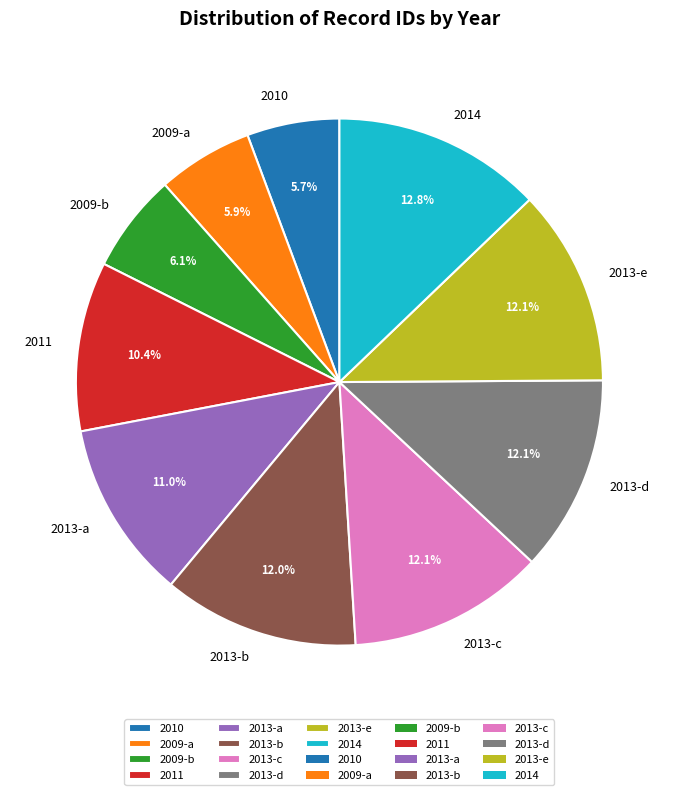

What is the ratio of the value at 2013-c to the value at 2011?

1.2